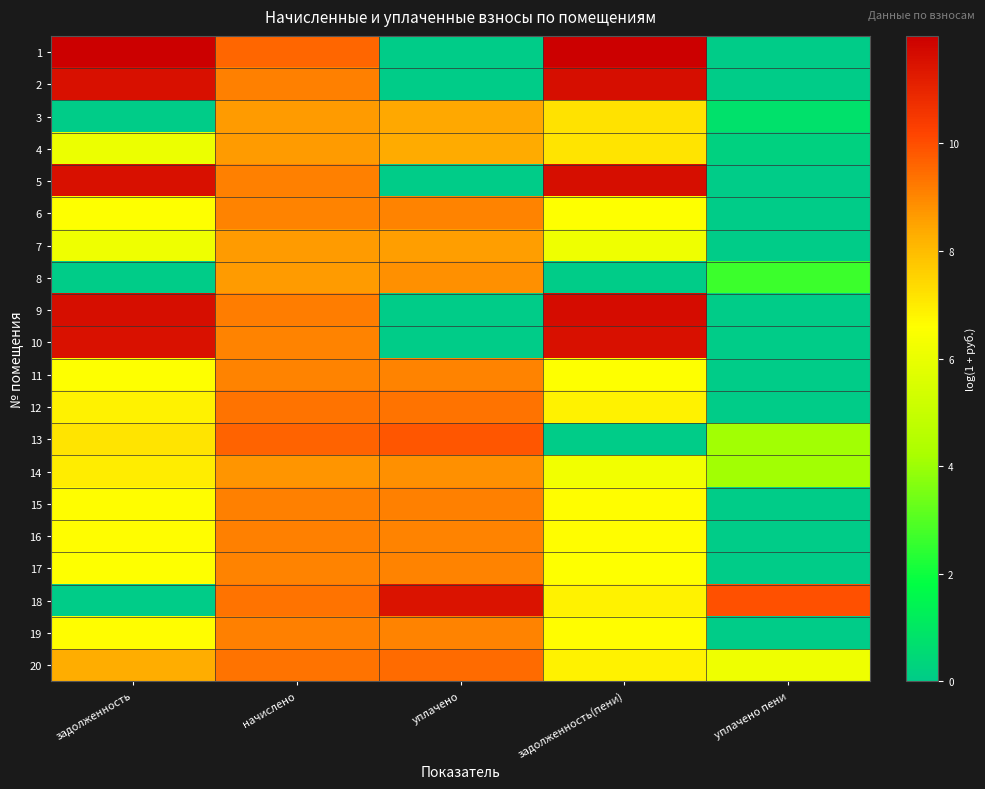

At which category is the sum across all series the highest?

начислено